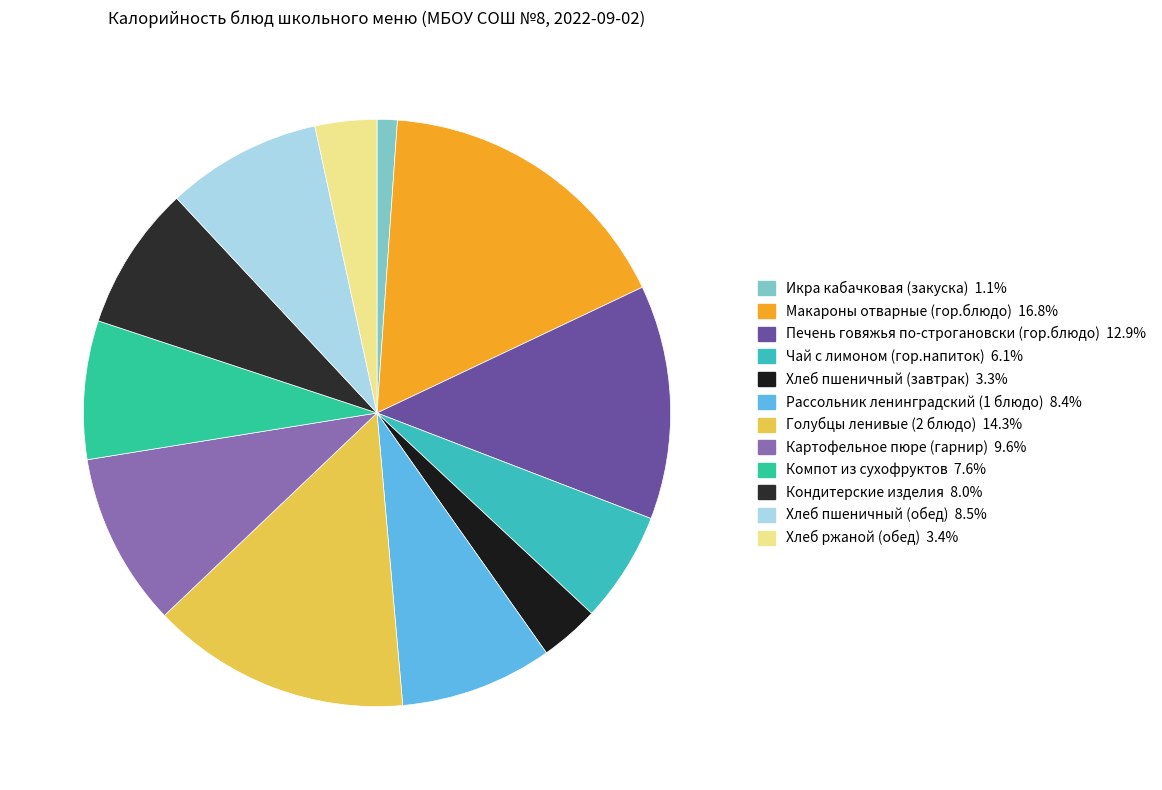

How many segments does this pie chart have?

12